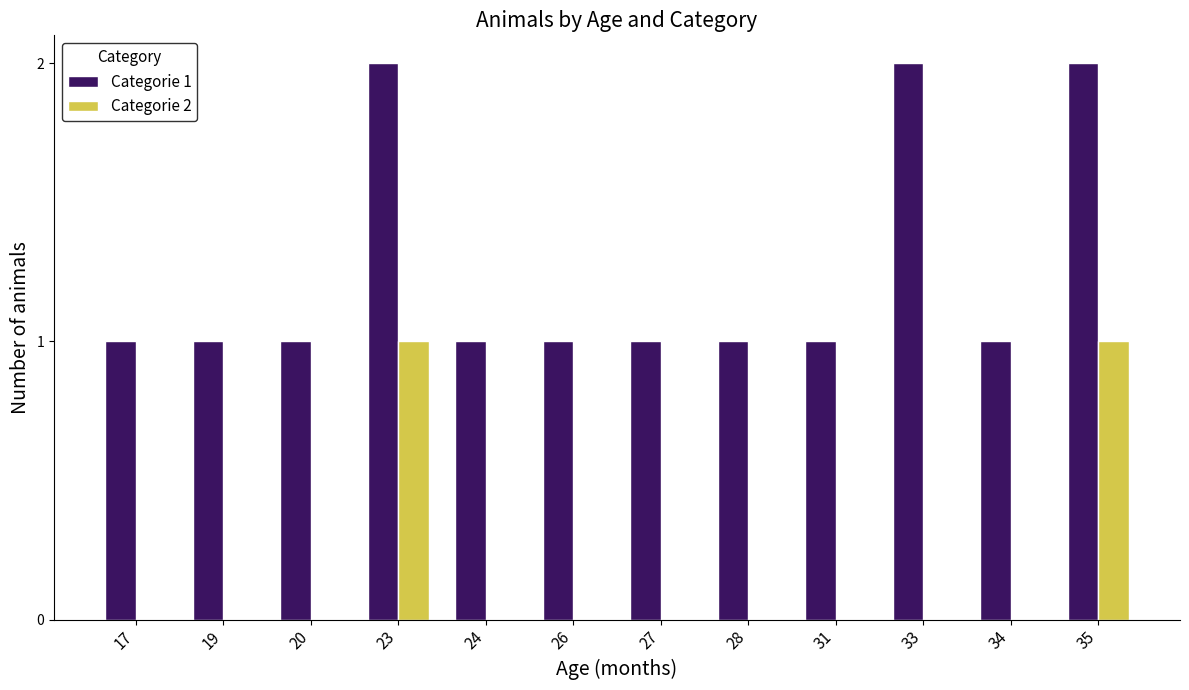

Which series has the largest total across all categories?

Categorie 1